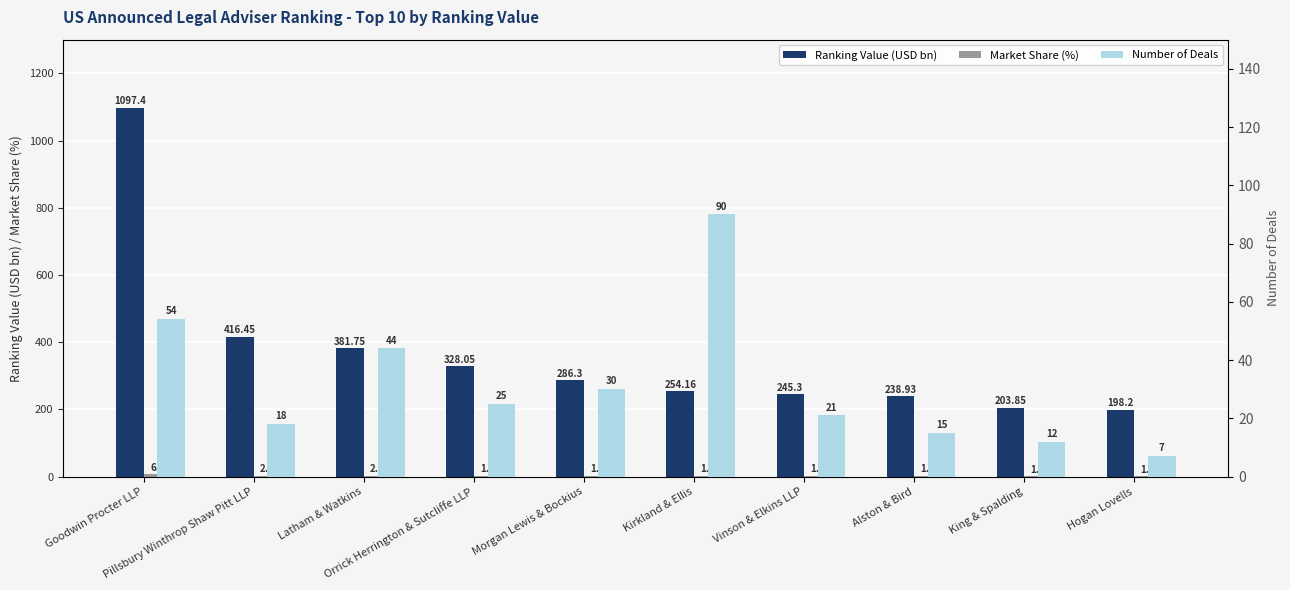

Is the value of Market Share (%) at Orrick Herrington & Sutcliffe LLP greater than the value of Ranking Value (USD bn) at Vinson & Elkins LLP?

No